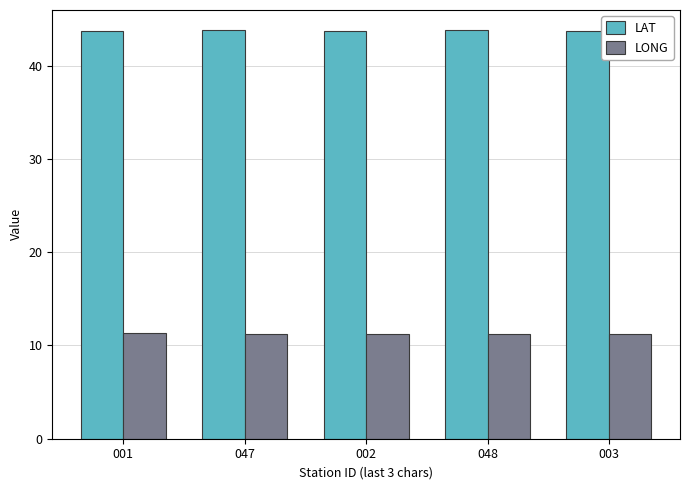

The value of LONG at 002 is 11.2. True or false?

True